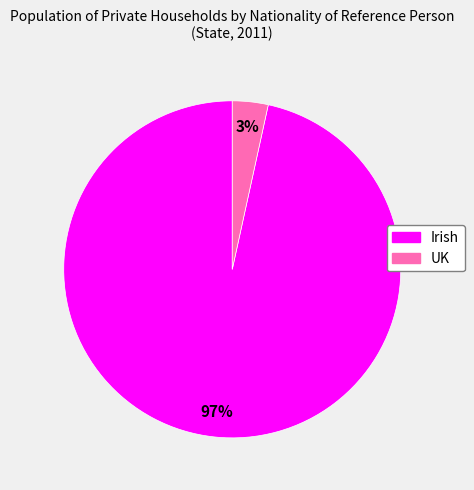

Count the number of slices in the pie.

2